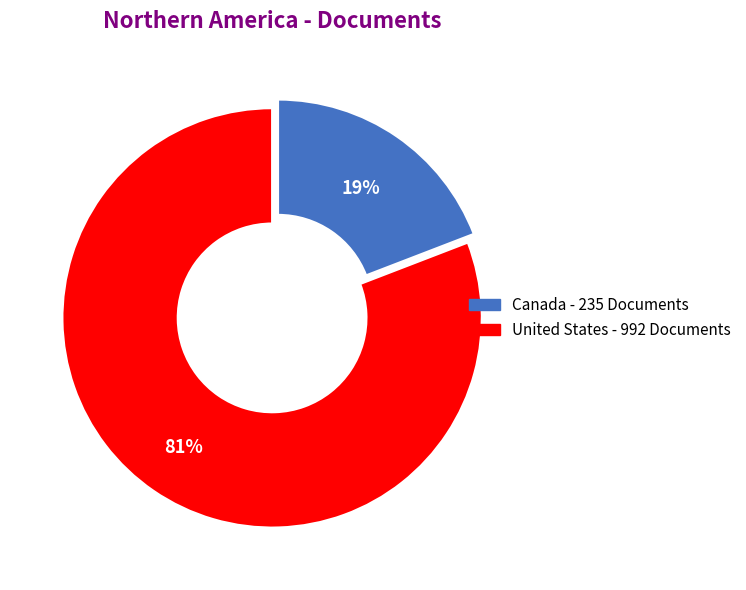

Is the sum of United States and Canada greater than half?

Yes